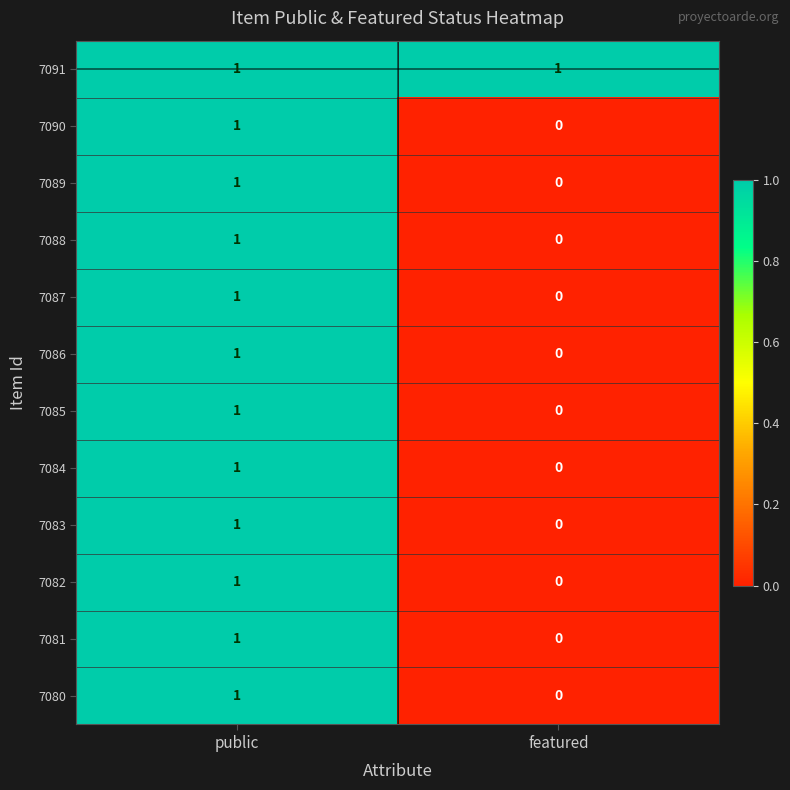

Rank the categories by 7089 value from highest to lowest.

public, featured